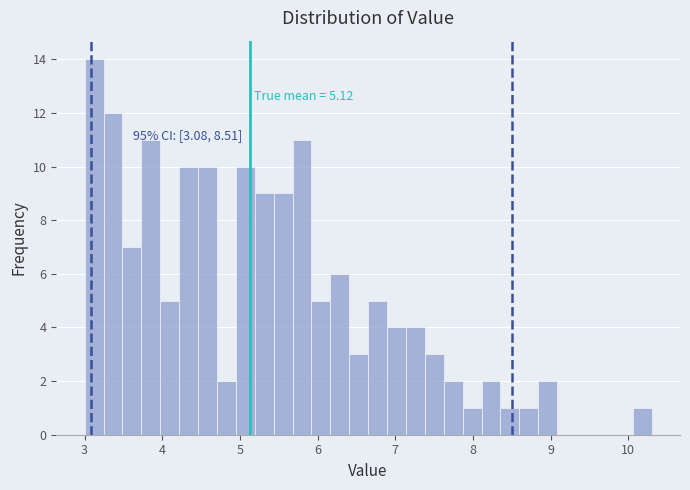

Read against the x-axis, roughly where is the centre of the tallest bar?

3.1